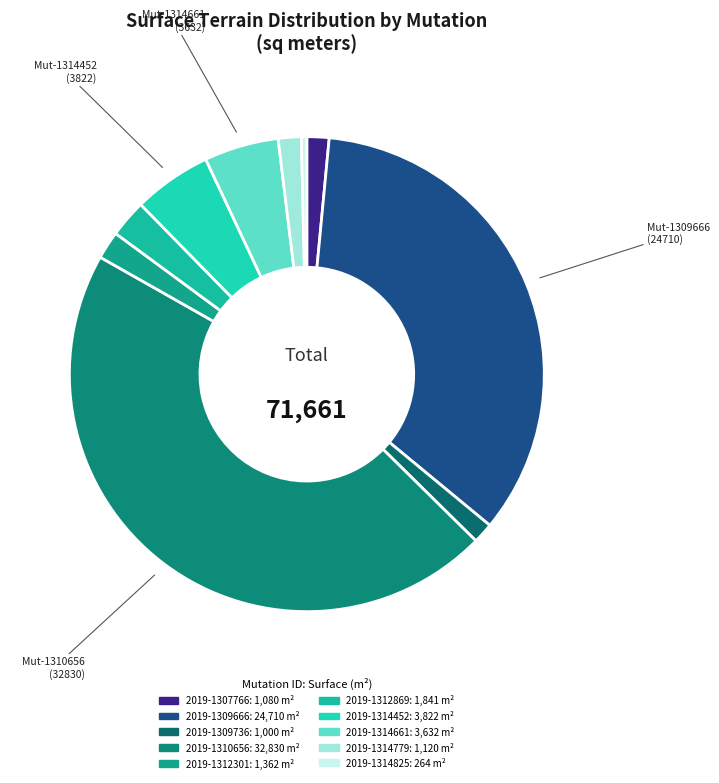

Which category has the biggest portion of the pie?

2019-1310656